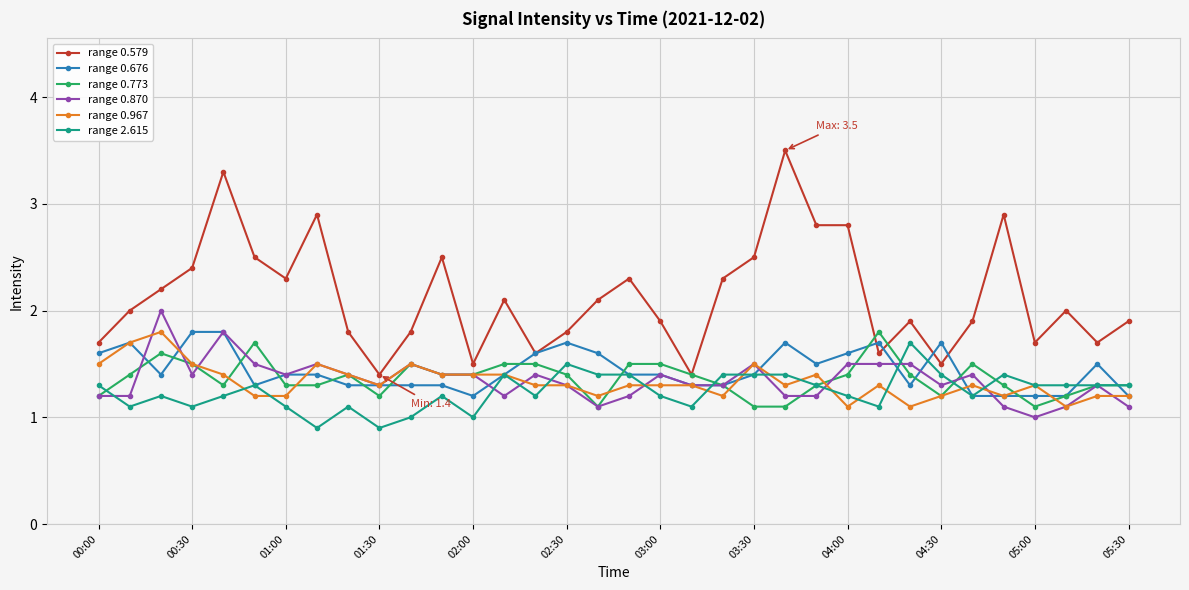

True or false: range 0.870 and range 0.579 cross at least once.

False